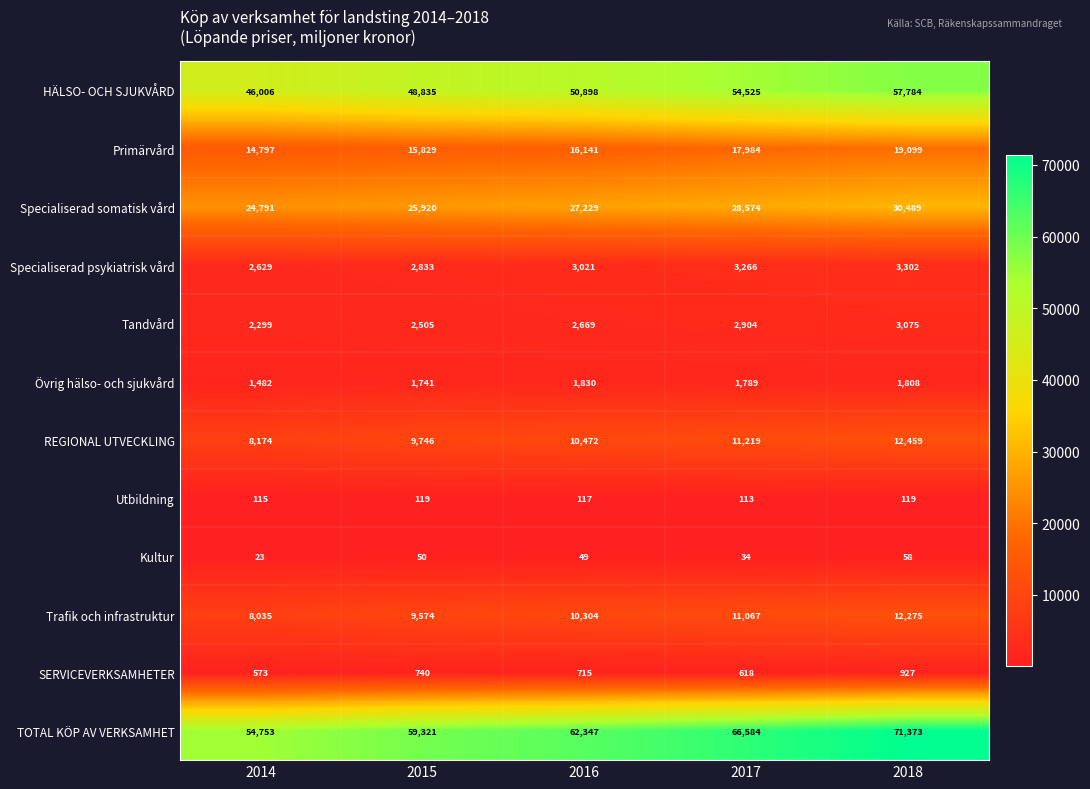

Which category has the lowest value across all series?

2014